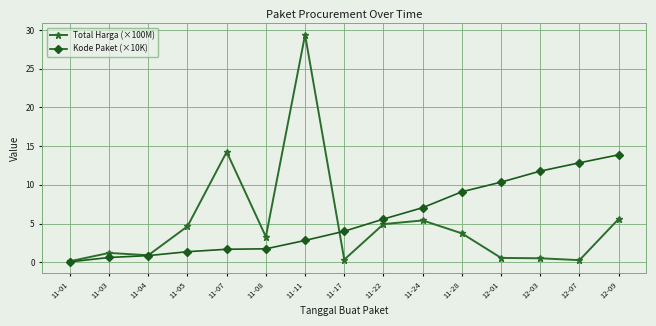

Which series changed the most between 11-22 and 11-24?

Kode Paket (×10K)